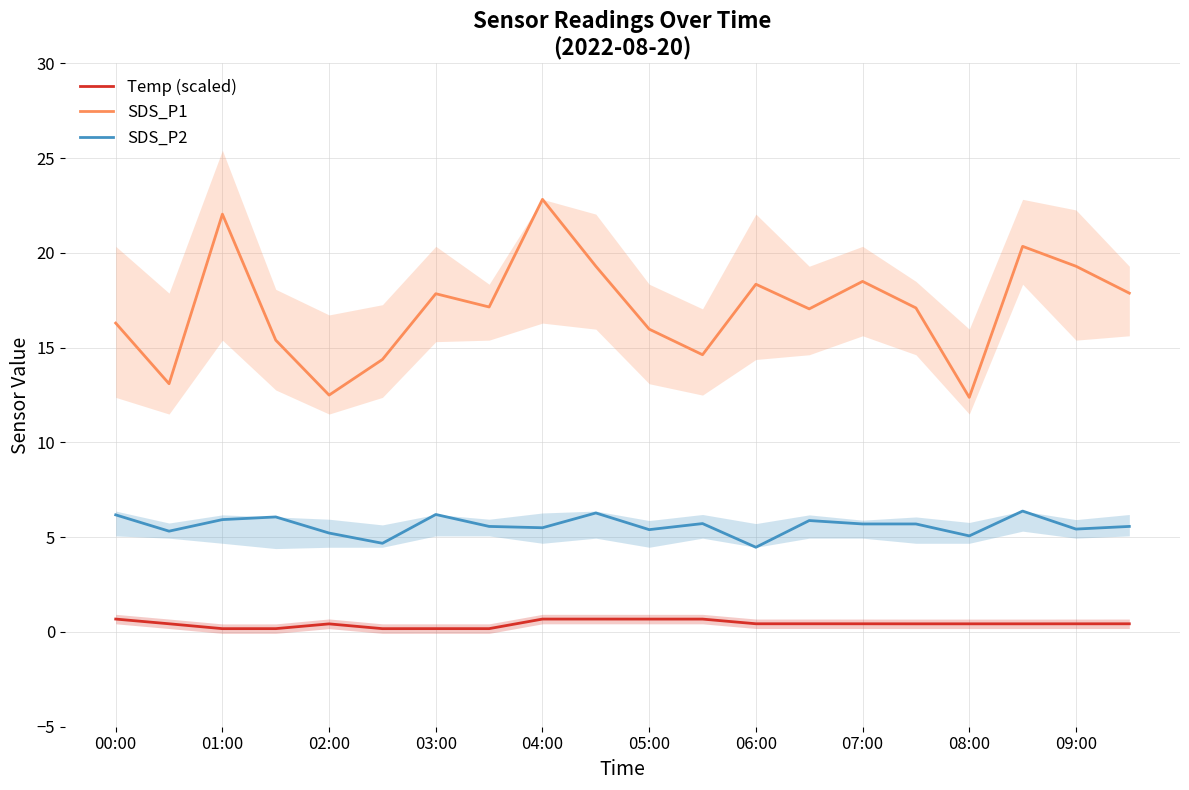

What is the difference between the maximum and minimum values in the SDS_P1 series?

10.4